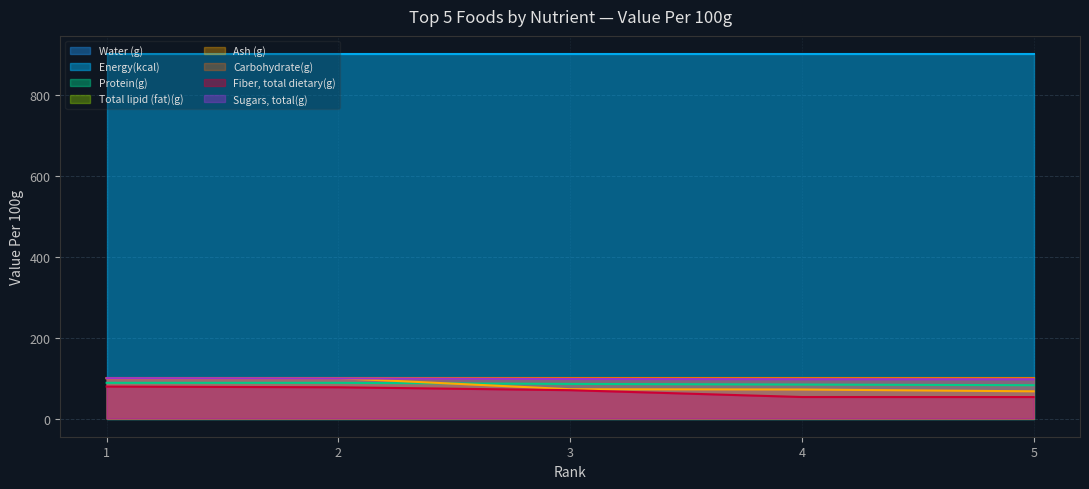

How many lines are shown in the chart?

8